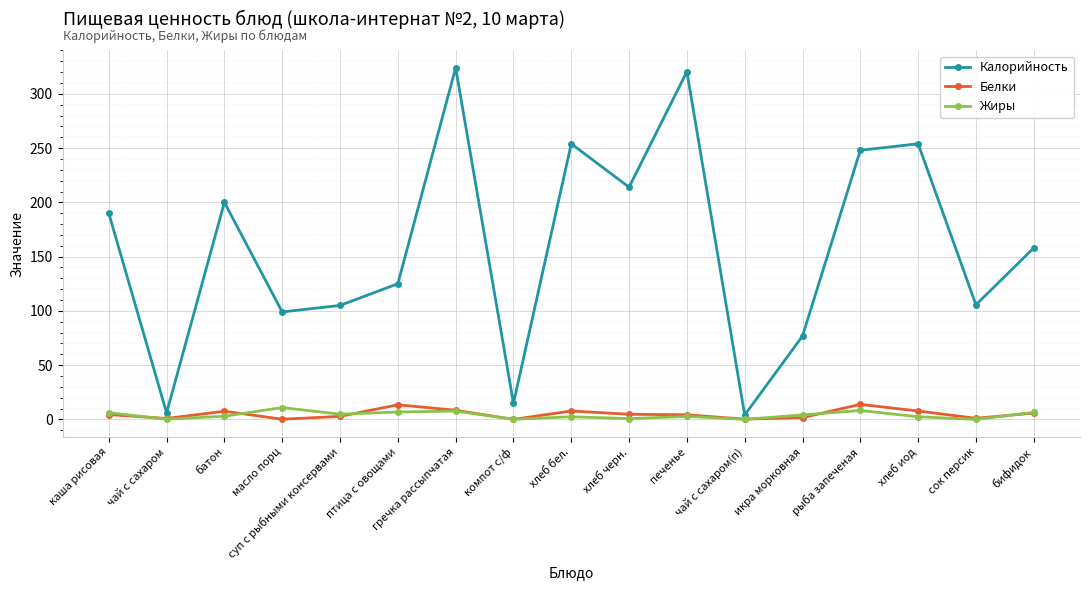

True or false: Белки has a value of 4.4 at каша рисовая.

True